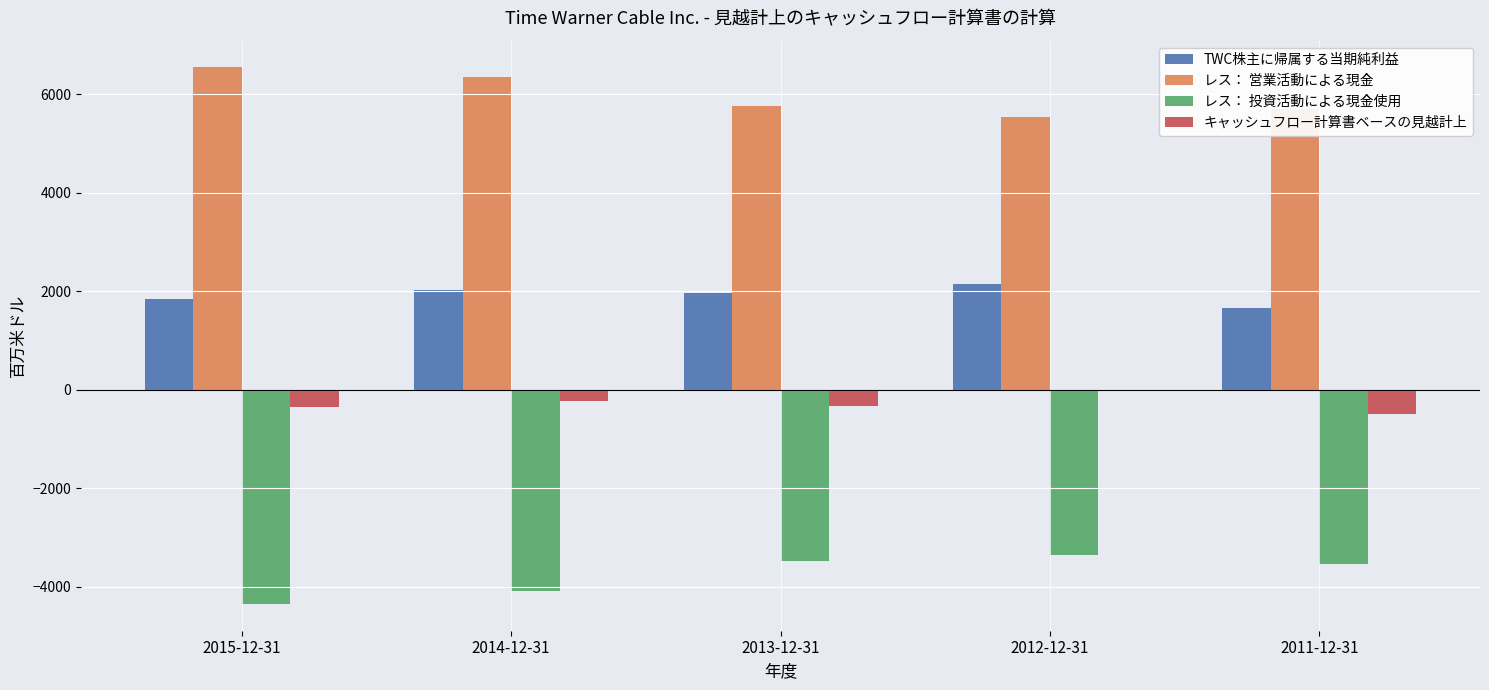

How many data points does each series have?

5